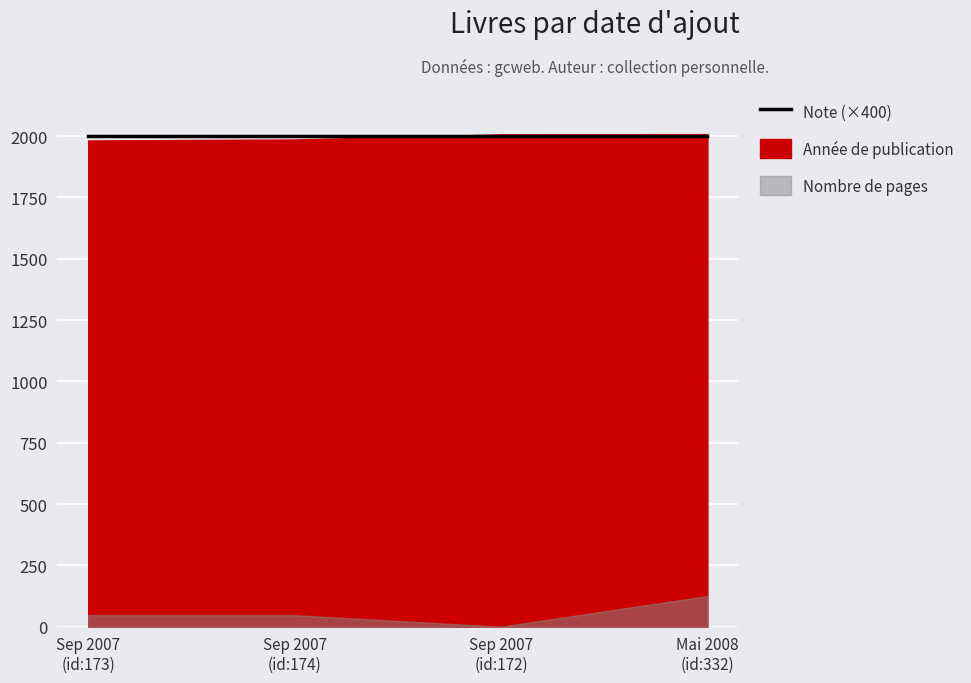

The value of year at 16/9/2007 (id:172) is 1097. True or false?

False